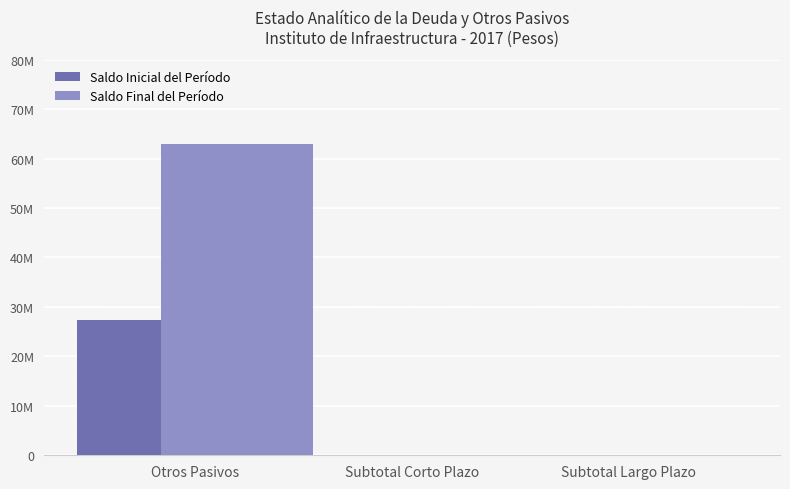

Reading left to right, transcribe all the data shown in this chart.

Saldo Inicial del Período: 27399117.0	0.0	0.0
Saldo Final del Período: 62892578.1	0.0	0.0